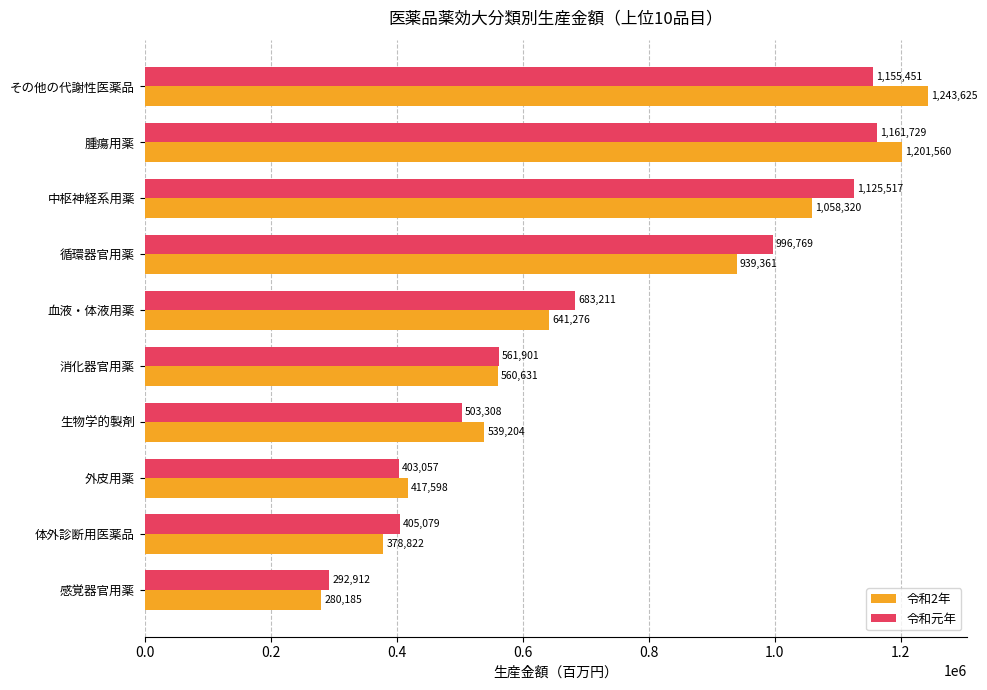

List the series in order of their overall mean, highest first.

令和元年, 令和2年